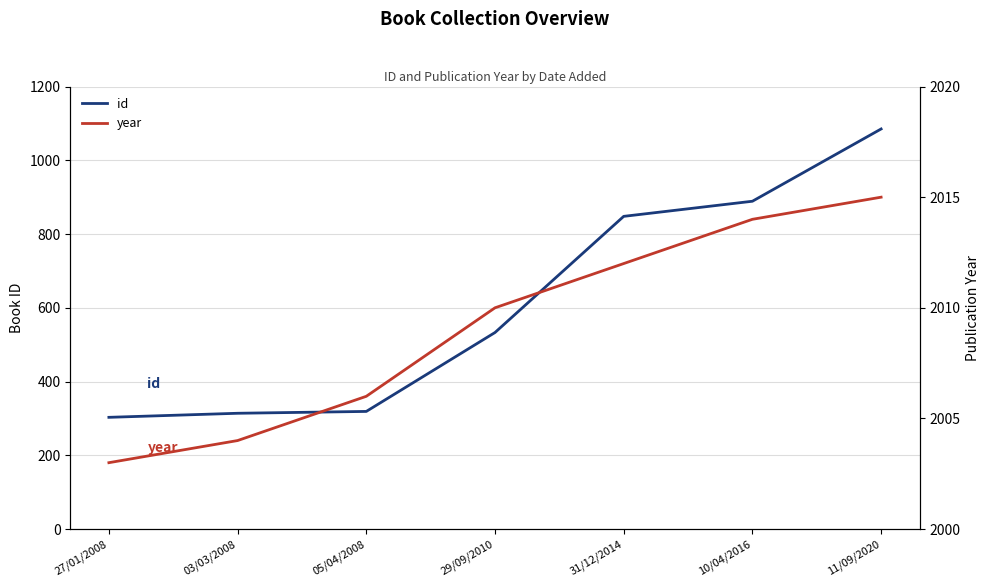

Is it true that id equals 240 at 31/12/2014?

False